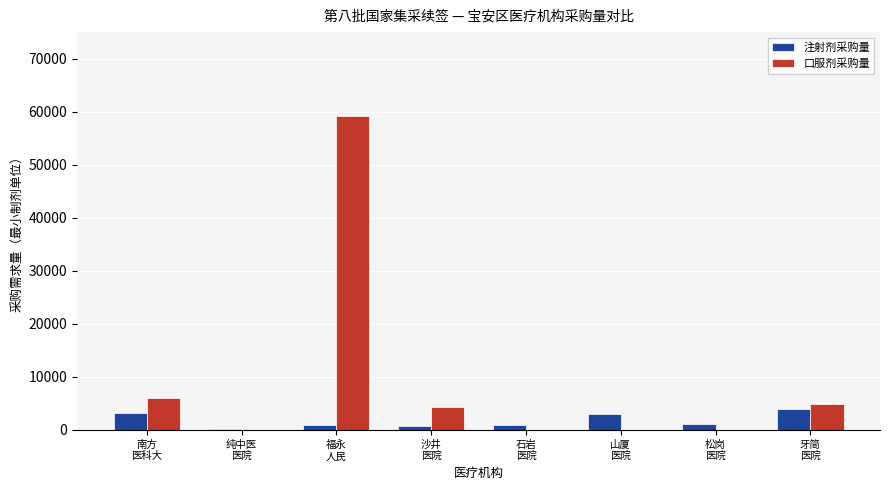

At which label does 口服剂采购量 reach its peak?

福永
人民